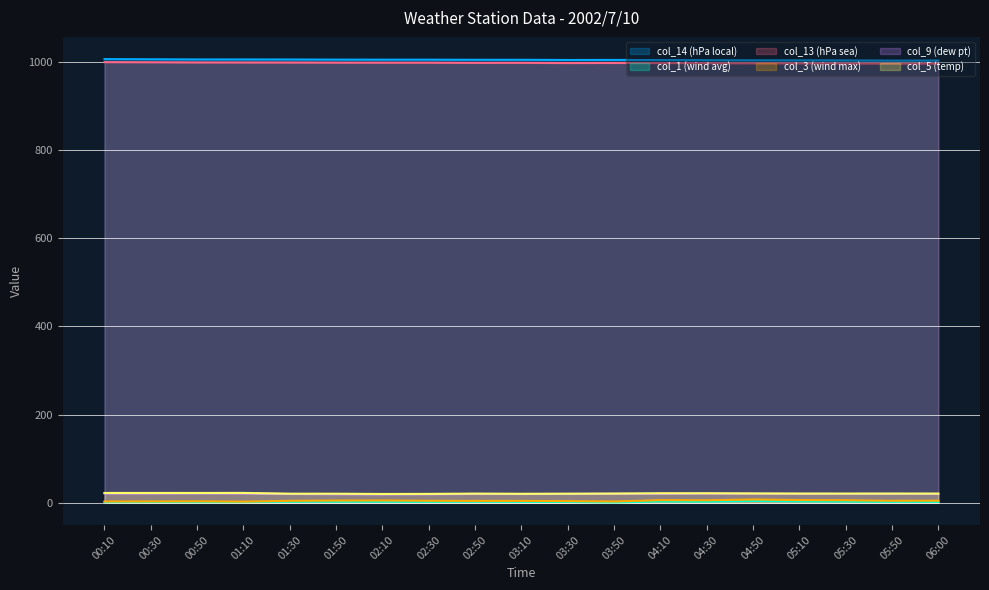

At which label is col_3 closest to 5?

06:00